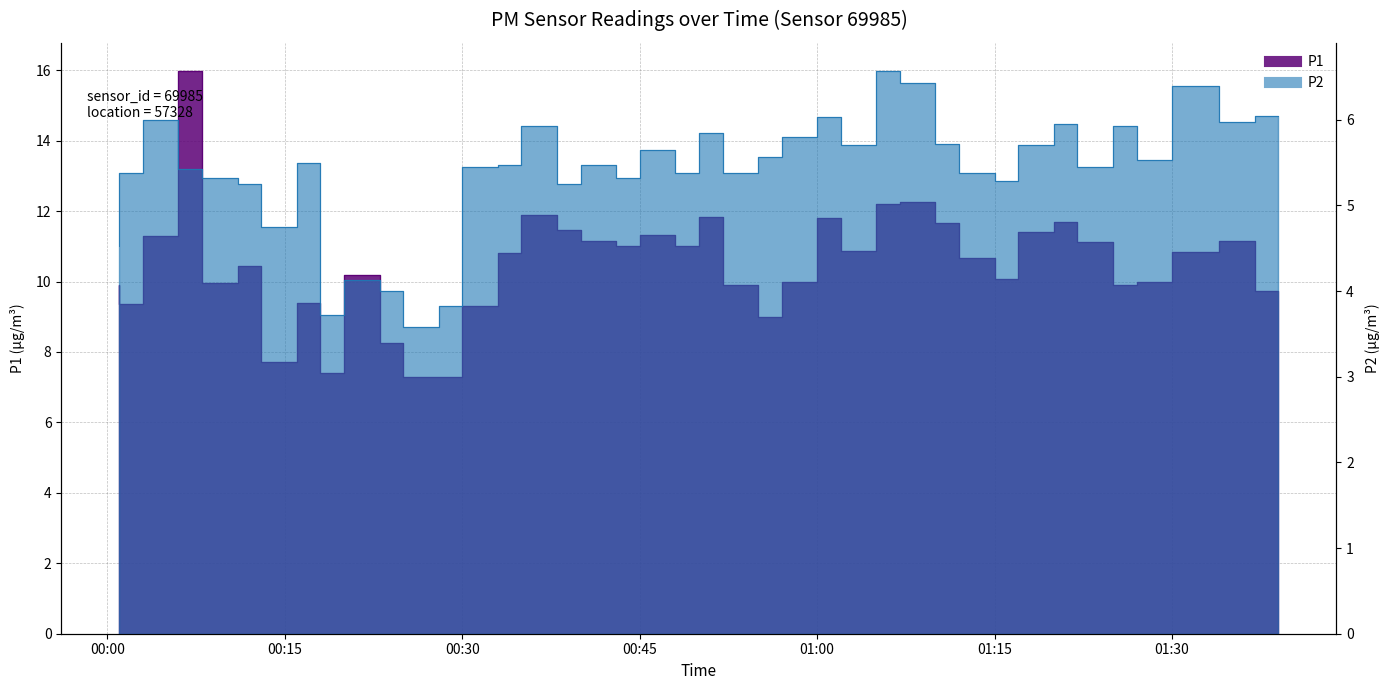

True or false: P1 and P2 cross at least once.

False